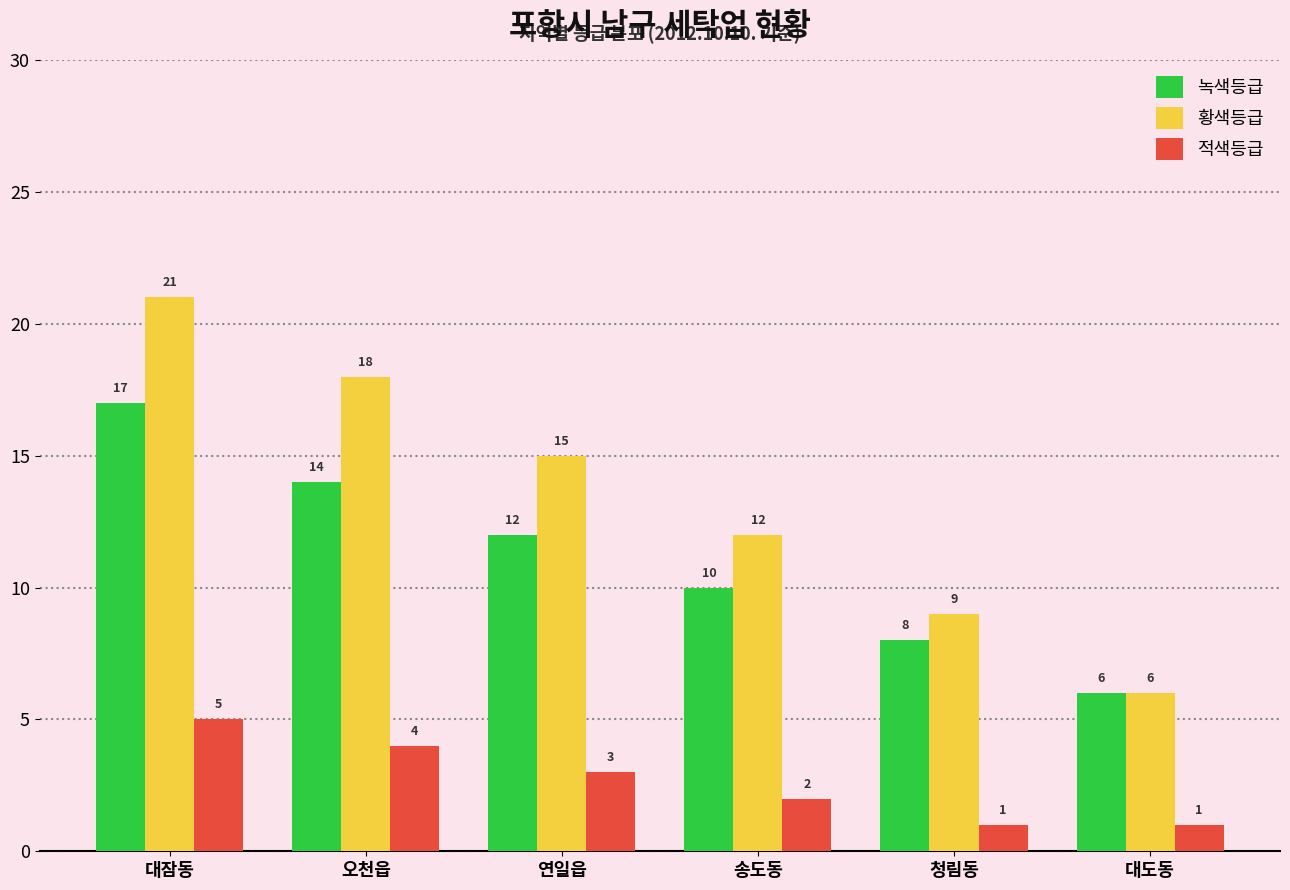

Count the number of data series in this chart.

3